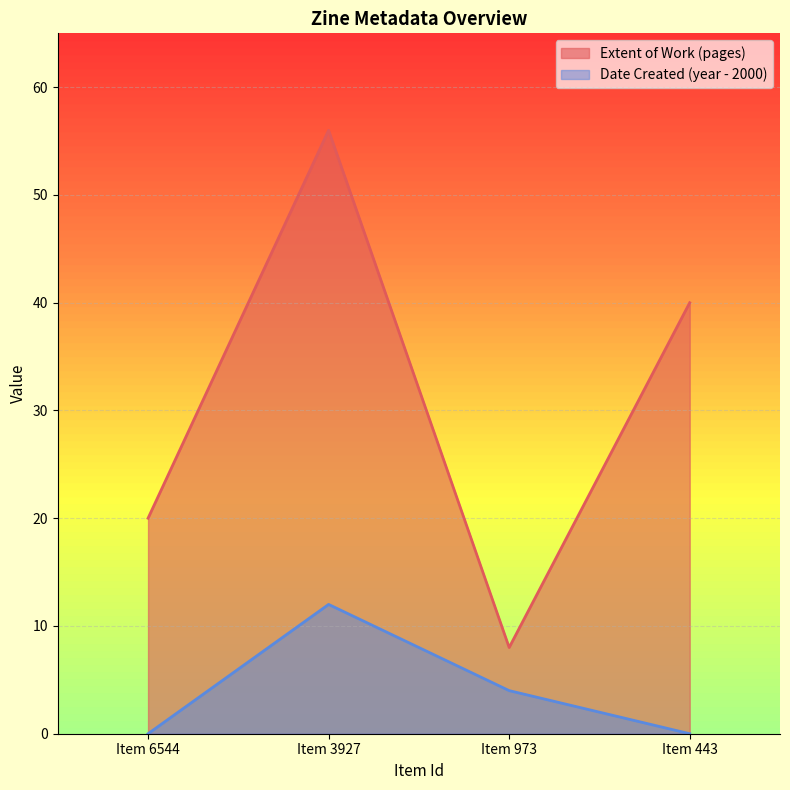

The value of Extent of Work (pages) at Item 3927 is 75. True or false?

False